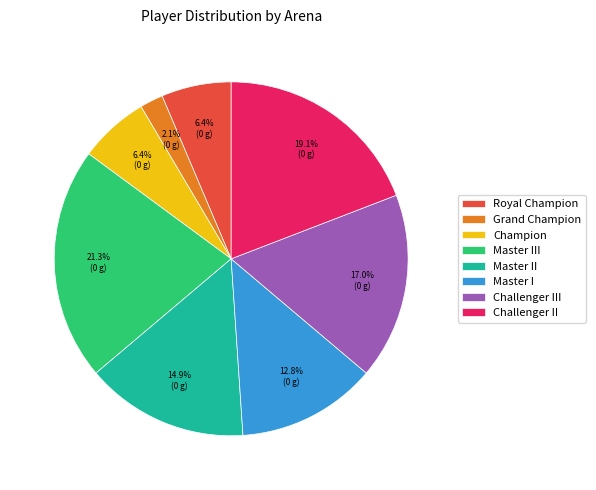

The Challenger III slice represents 17% of the pie. True or false?

True